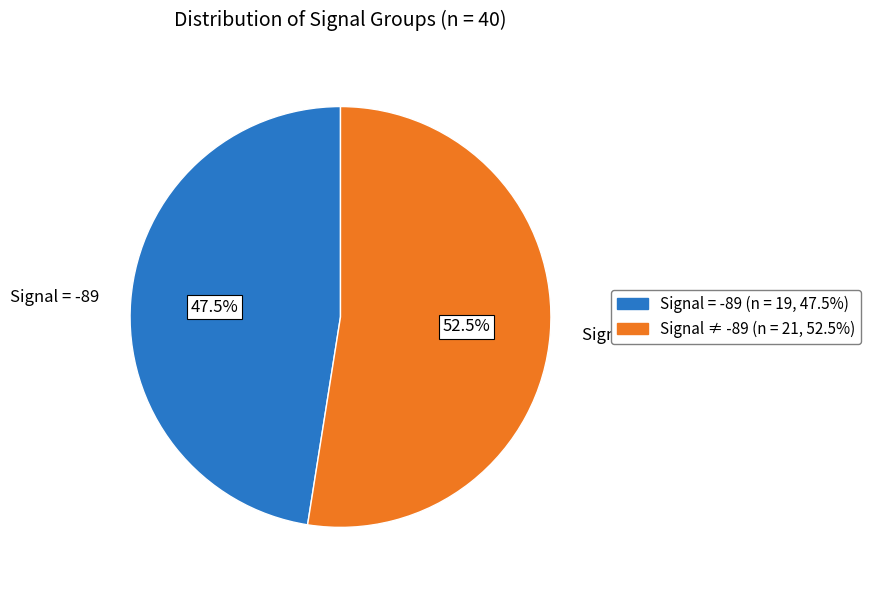

How many segments does this pie chart have?

2